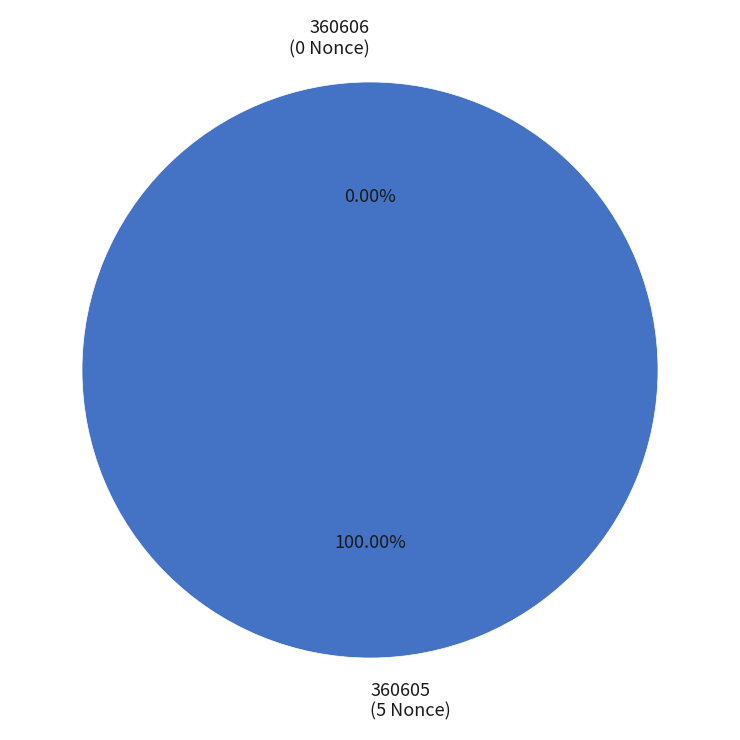

Rank the categories by value from highest to lowest.

360605, 360606